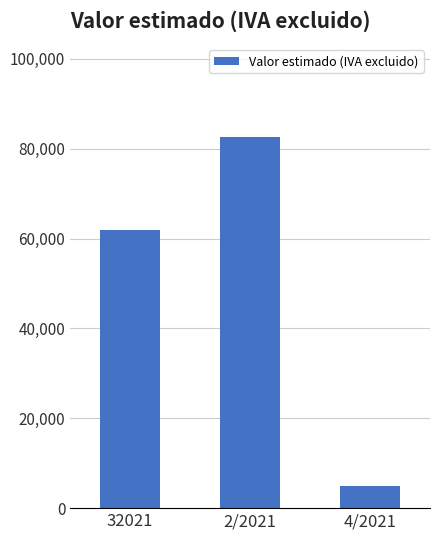

What is the value of the 3rd bar from the left?

4958.7